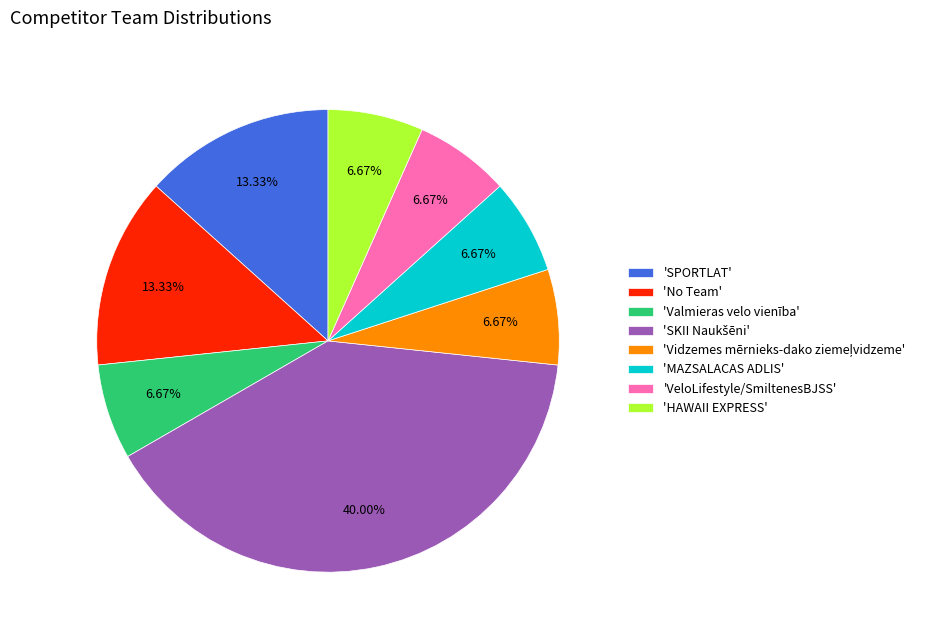

Approximately how many times larger is the value at 'MAZSALACAS ADLIS' compared to 'HAWAII EXPRESS'?

1.0